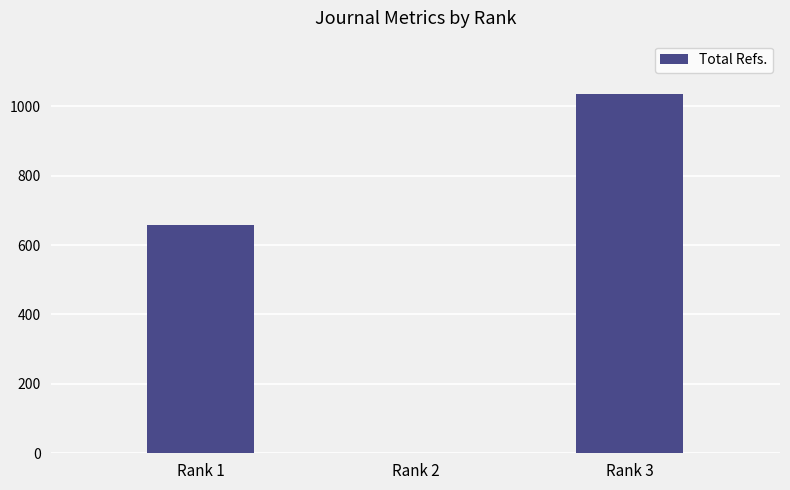

How many values are above zero?

2